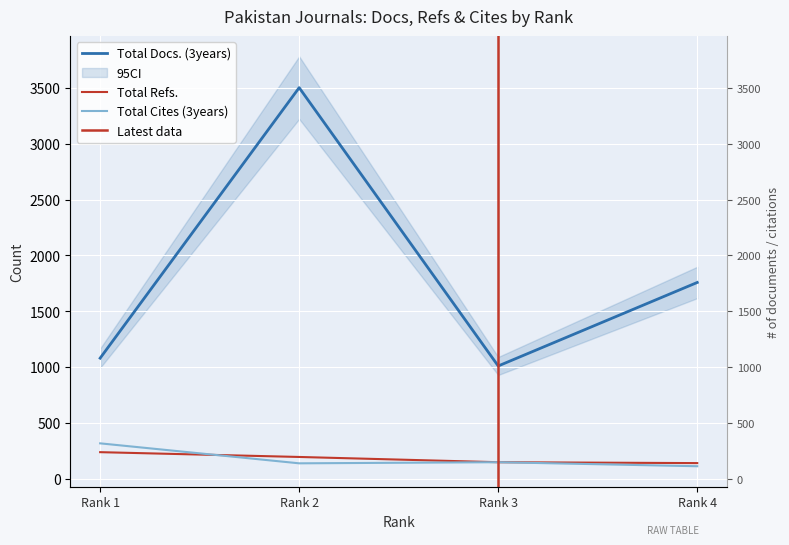

True or false: Total Cites (3years) and Total Docs. (3years) intersect in this chart.

False